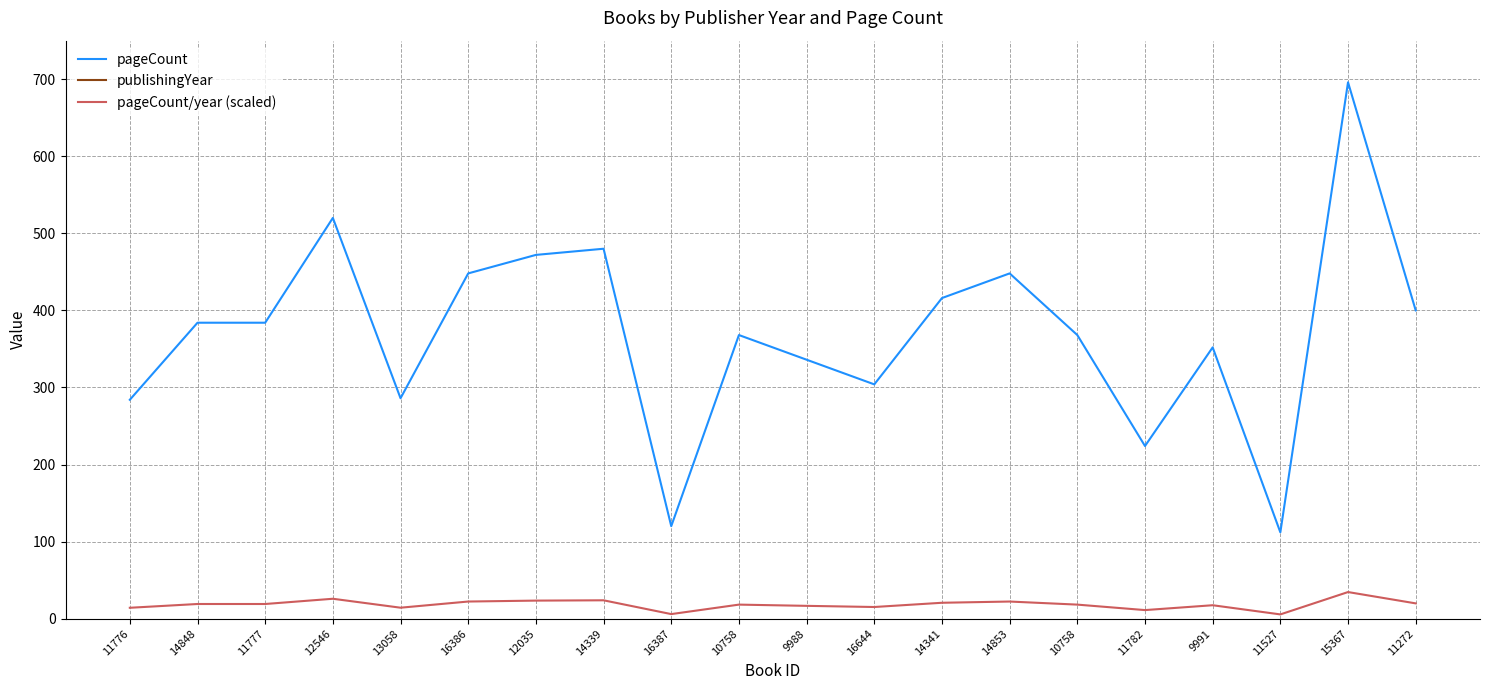

Which series has the largest range (max minus min)?

pageCount